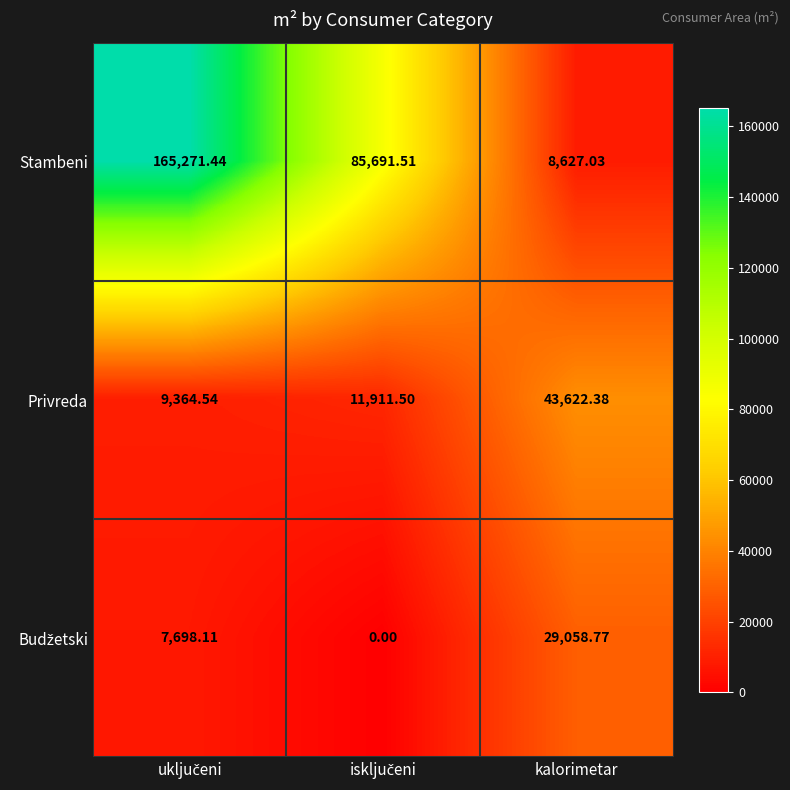

At which label does Privreda reach its peak?

kalorimetar